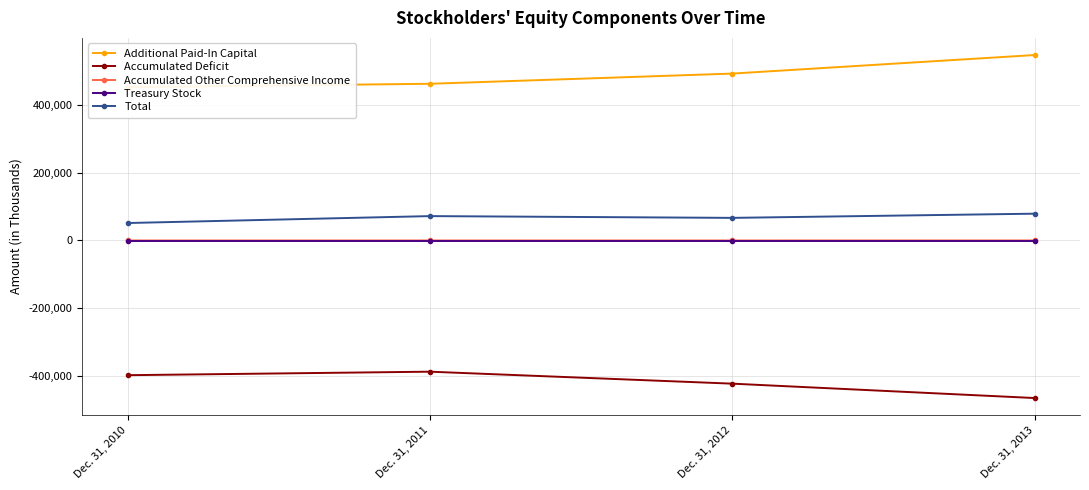

What is the minimum value shown in the chart?

-466677